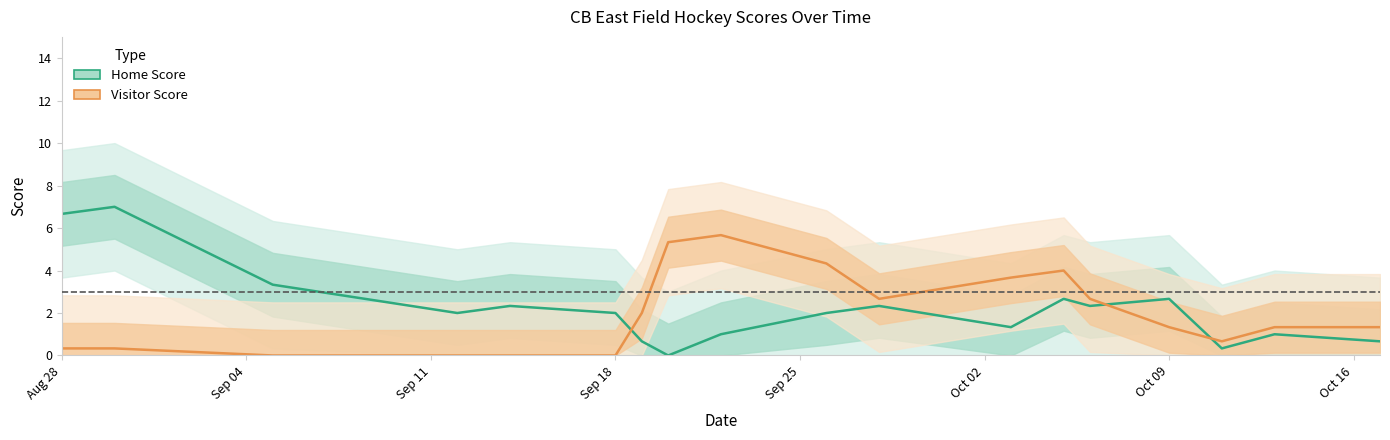

How many times do Visitor Score and Home Score cross each other?

3